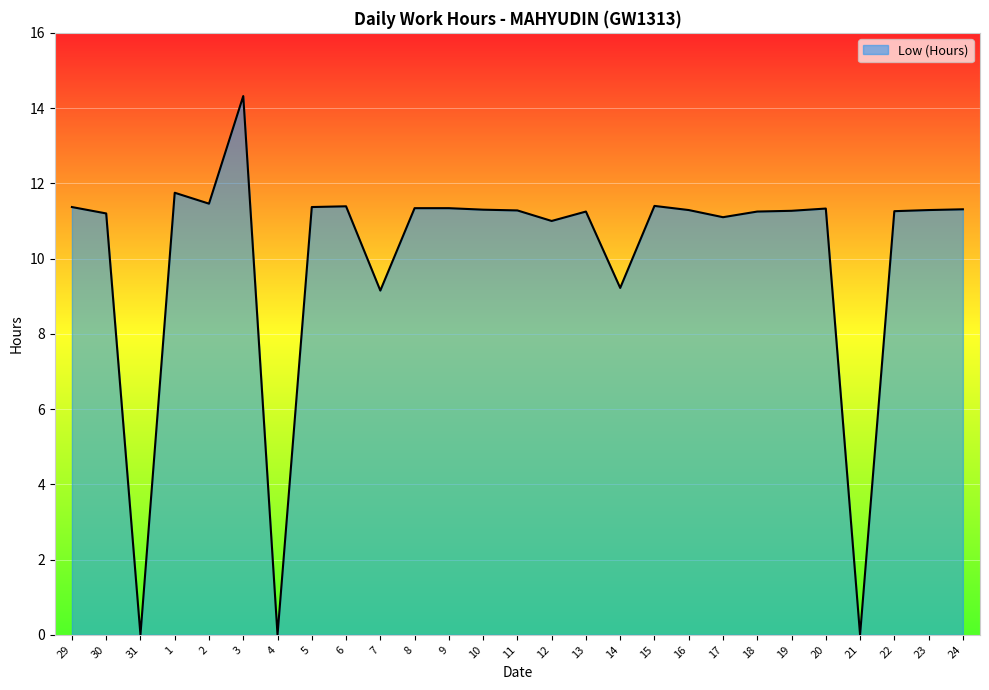

Read the value at 20.

11.3